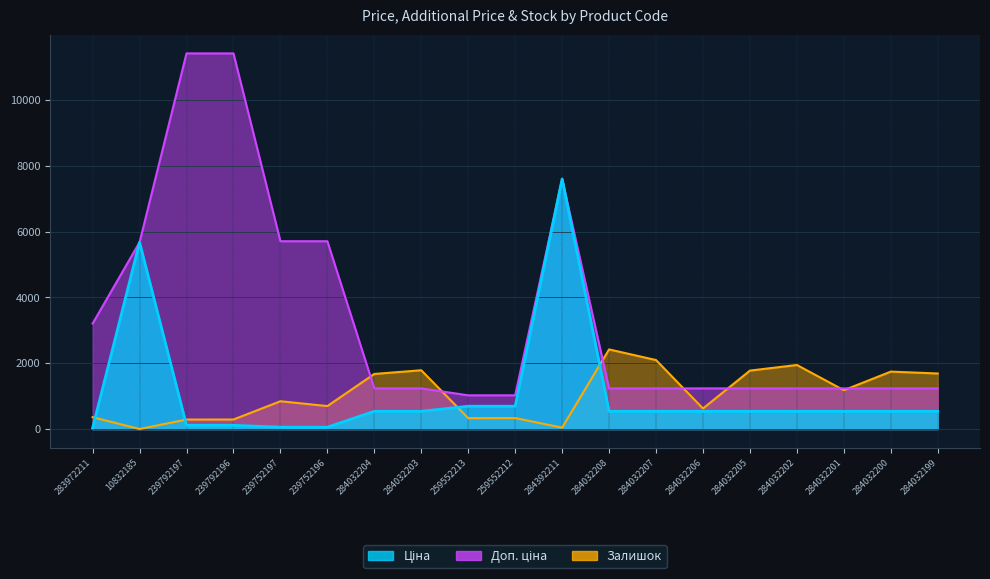

Is it true that Доп. ціна equals 9602.4 at 239752197?

False